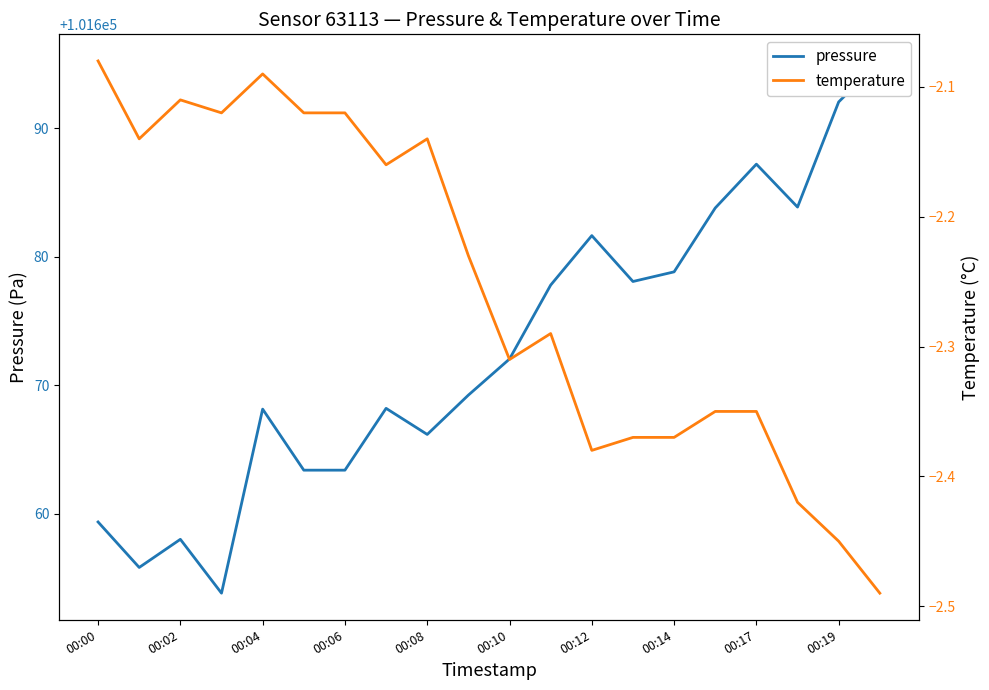

What is the label of the 15th point from the left?

00:14